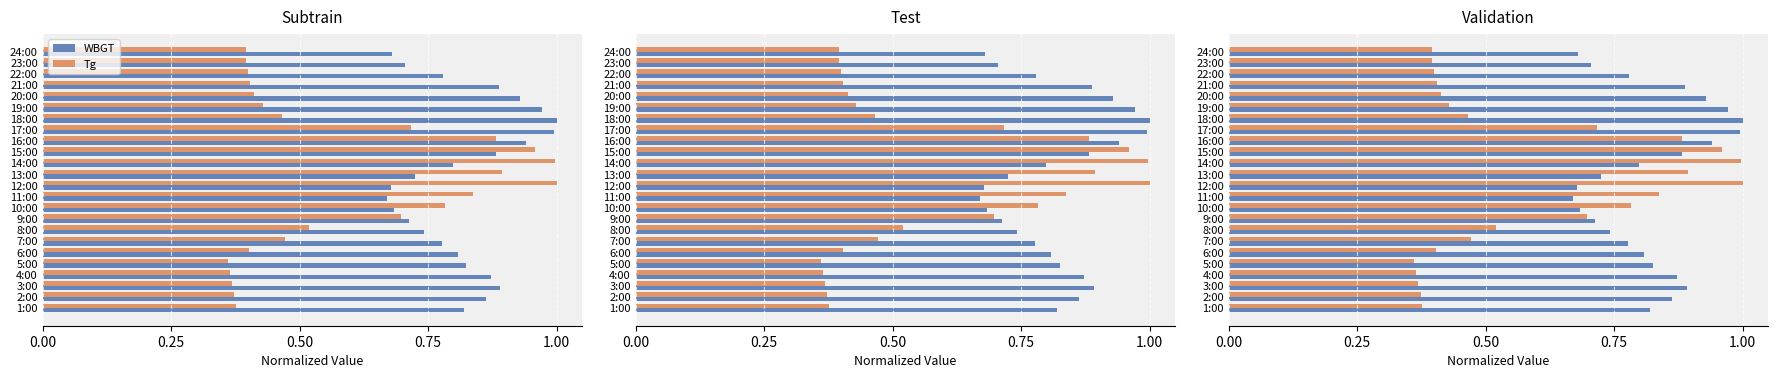

Reading left to right, what are all the values shown in this chart?

WBGT: 0.8	0.9	0.9	0.9	0.8	0.8	0.8	0.7	0.7	0.7	0.7	0.7	0.7	0.8	0.9	0.9	1.0	1.0	1.0	0.9	0.9	0.8	0.7	0.7
Tg: 0.4	0.4	0.4	0.4	0.4	0.4	0.5	0.5	0.7	0.8	0.8	1.0	0.9	1.0	1.0	0.9	0.7	0.5	0.4	0.4	0.4	0.4	0.4	0.4